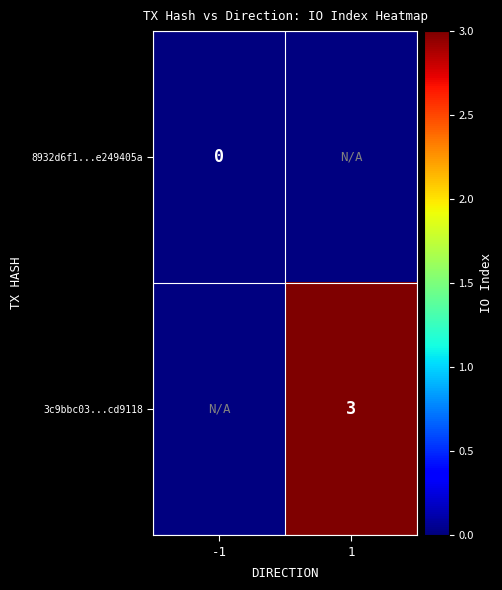

Count the number of categories in the chart.

2